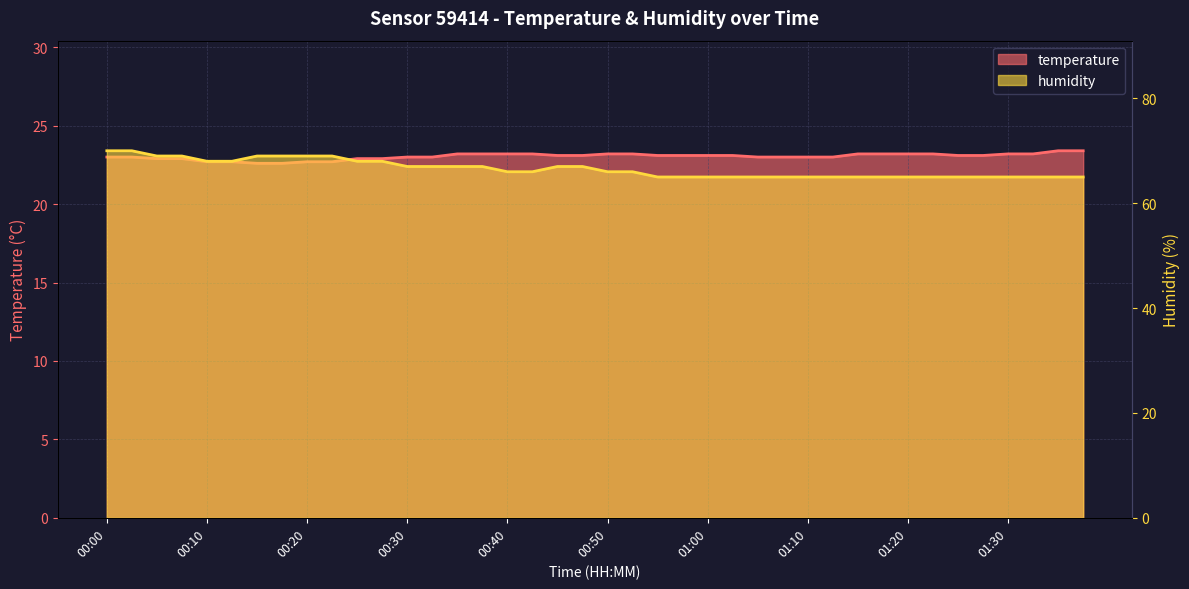

How many temperature values are between 23 and 24?

30